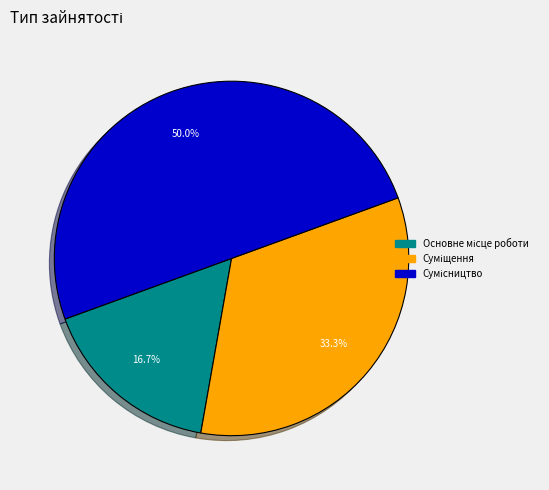

Is it true that Основне місце роботи is 17% of the pie?

True